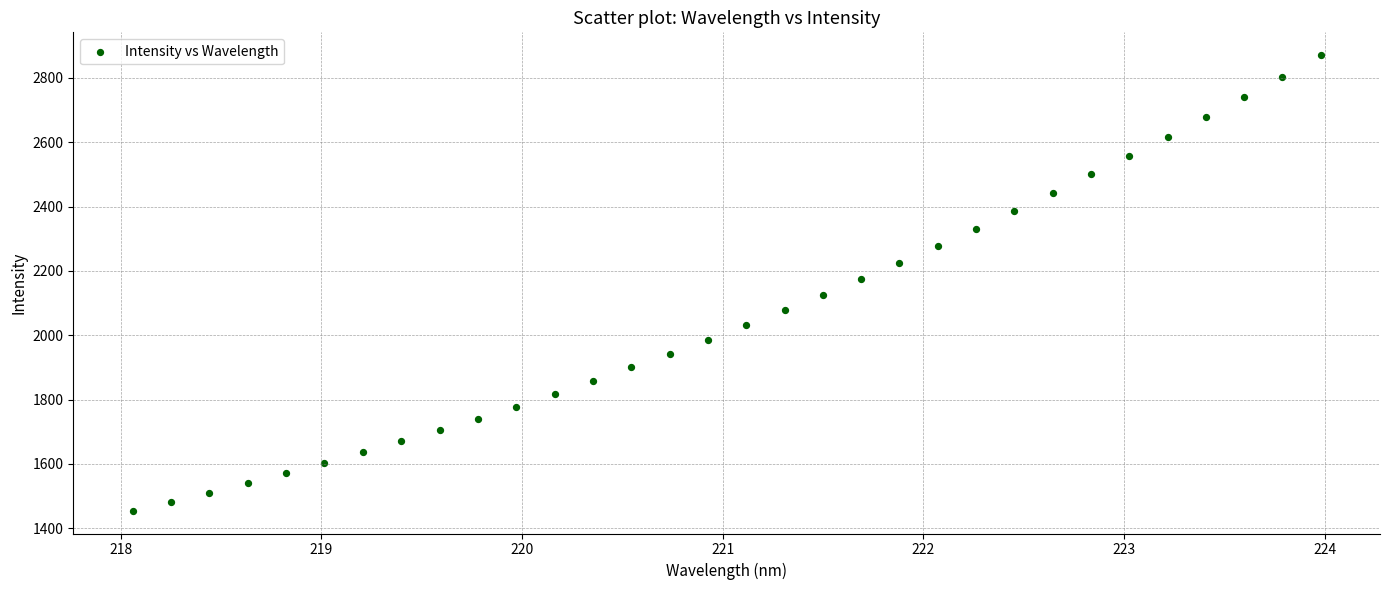

What is the range of Y values (max minus min)?

1416.7